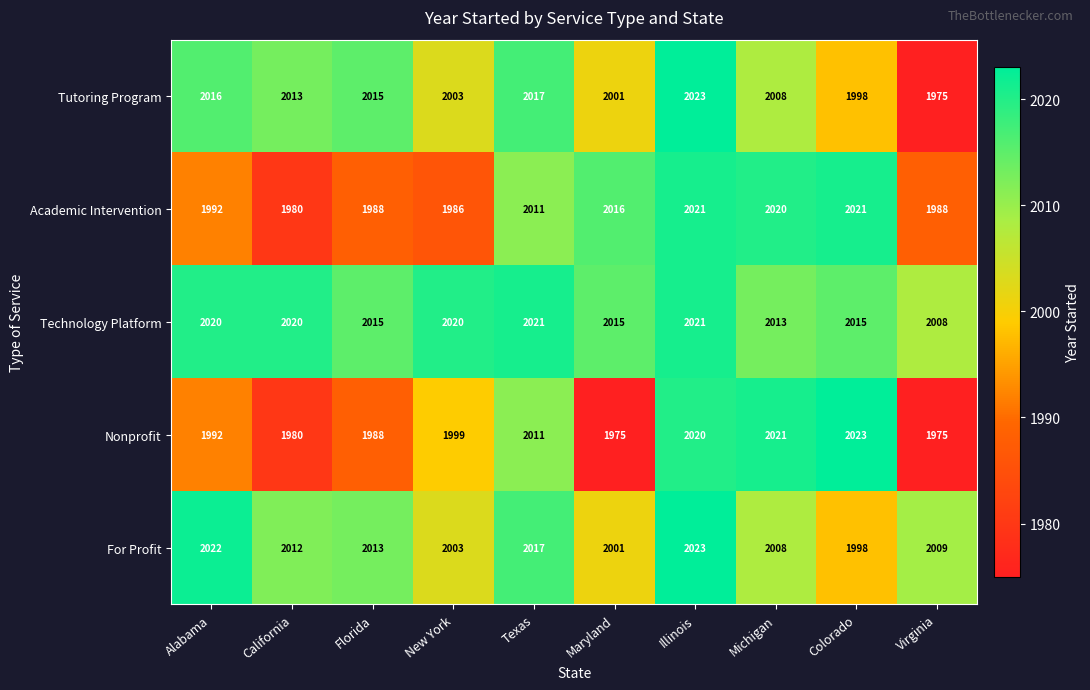

What value does the Academic Intervention series have at Texas?

2011